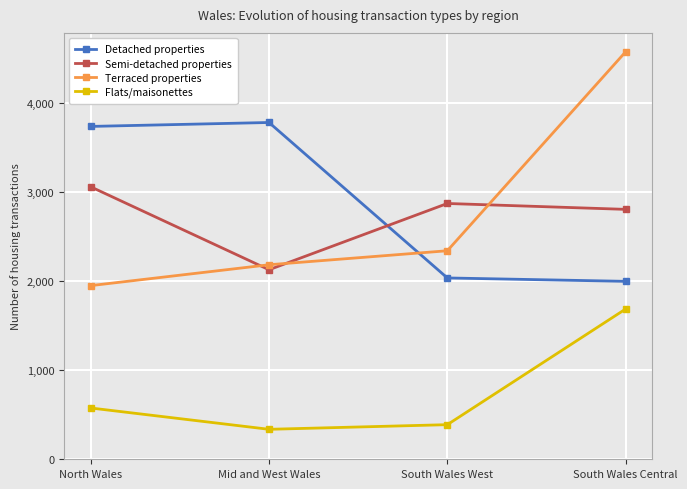

Which series has the largest range (max minus min)?

Terraced properties